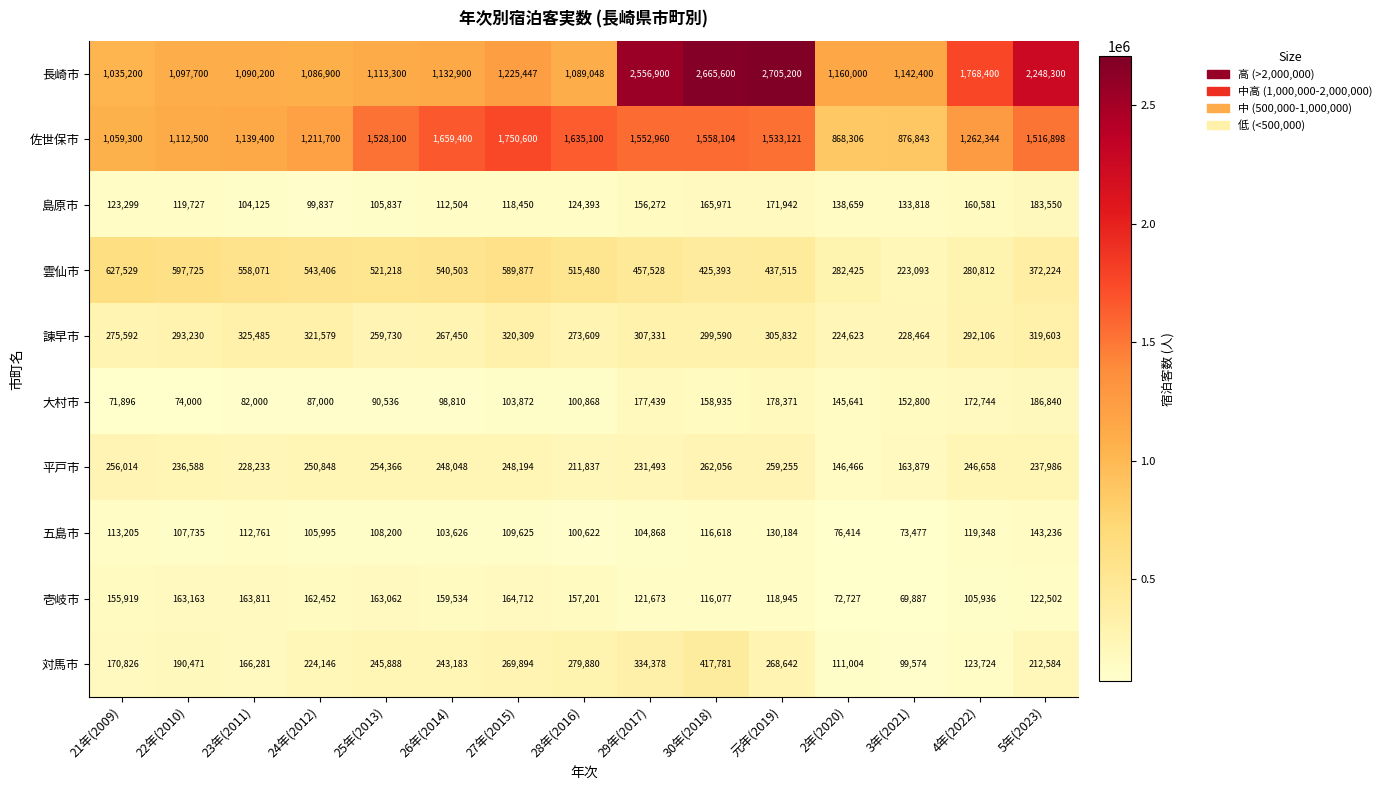

Count the number of data series in this chart.

10